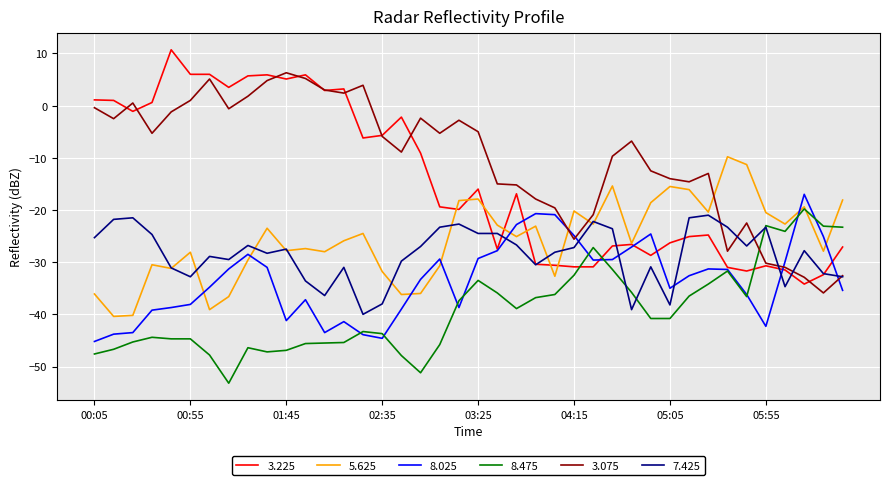

After their last crossing, which series has the higher values: 8.475 or 3.075?

8.475